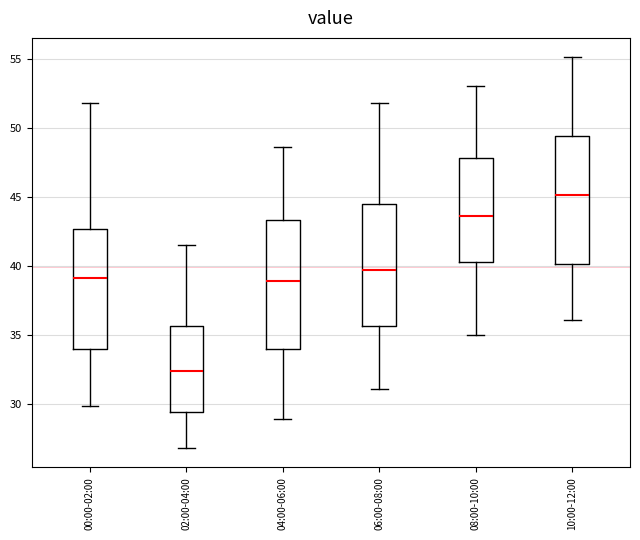

Where does the upper whisker of the box for 08:00-10:00 end on the y-axis? The values are not printed on the chart, so give them approximately, as read against the axis.

53.0